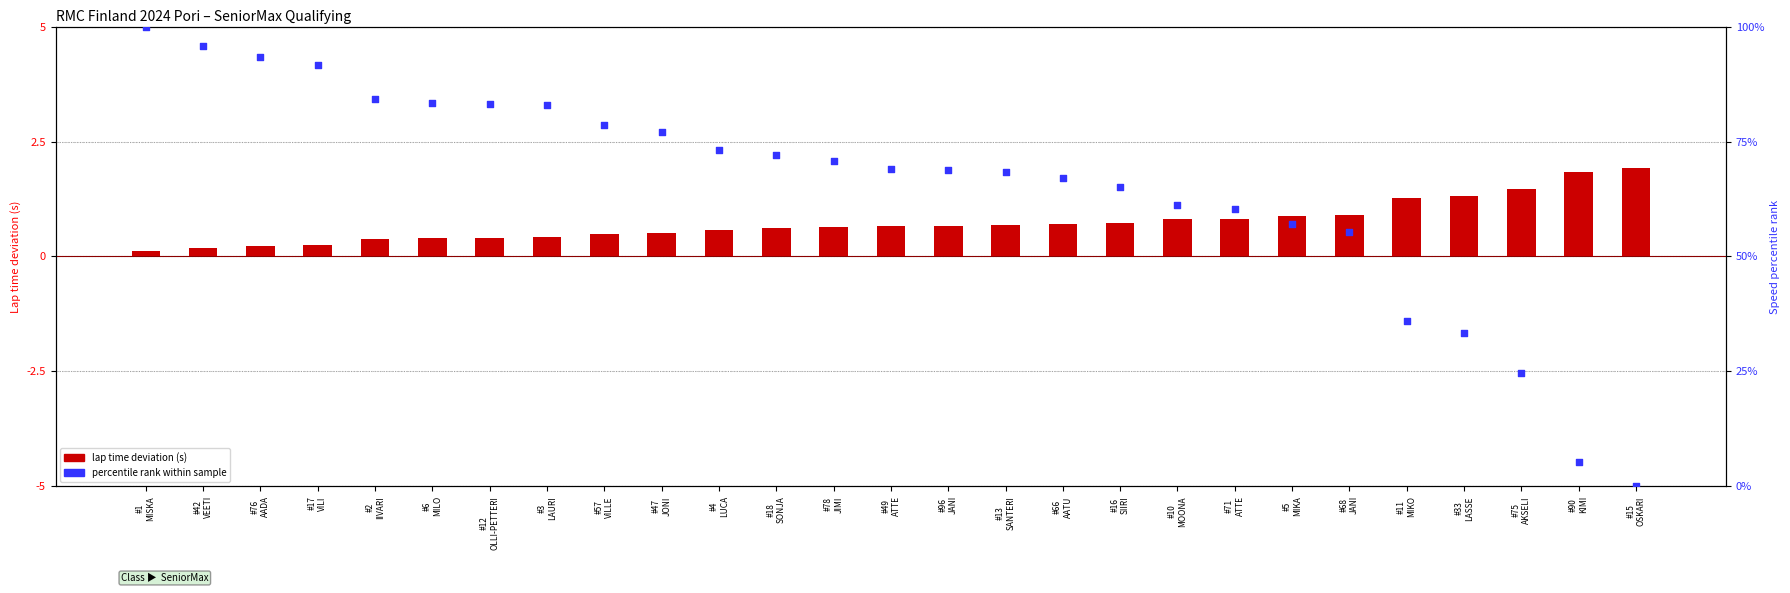

What are all the series names shown in the legend?

lap time deviation, percentile rank within sample